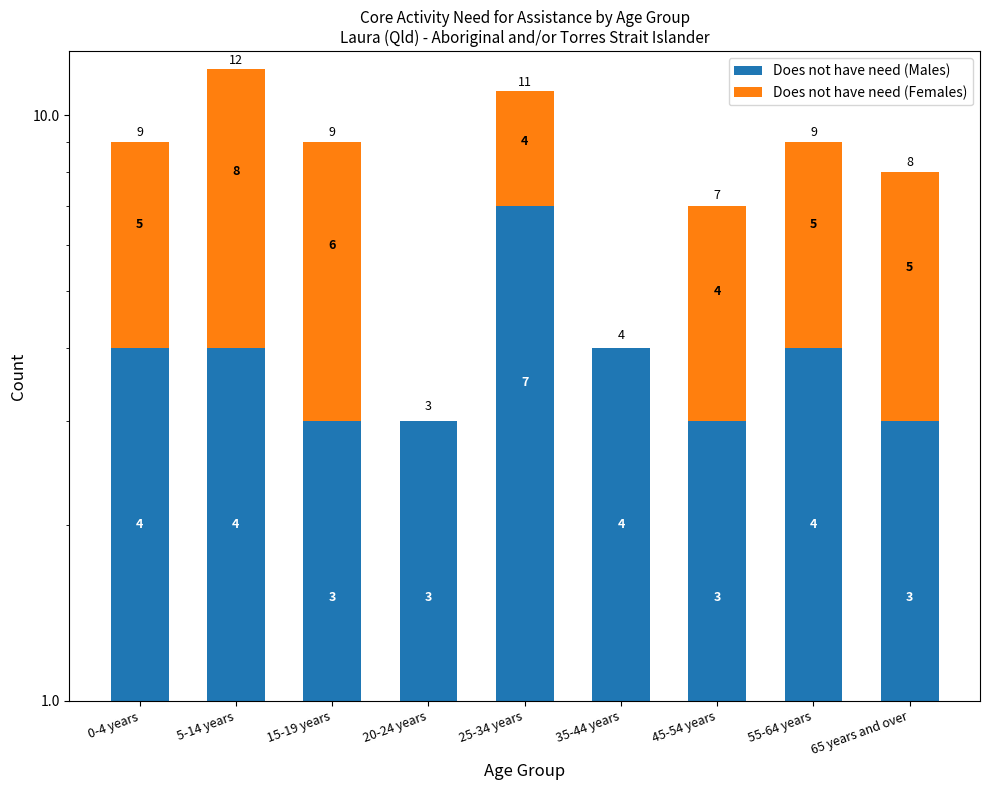

Count the Does not have need (Males) values in the range 3 to 4.

8